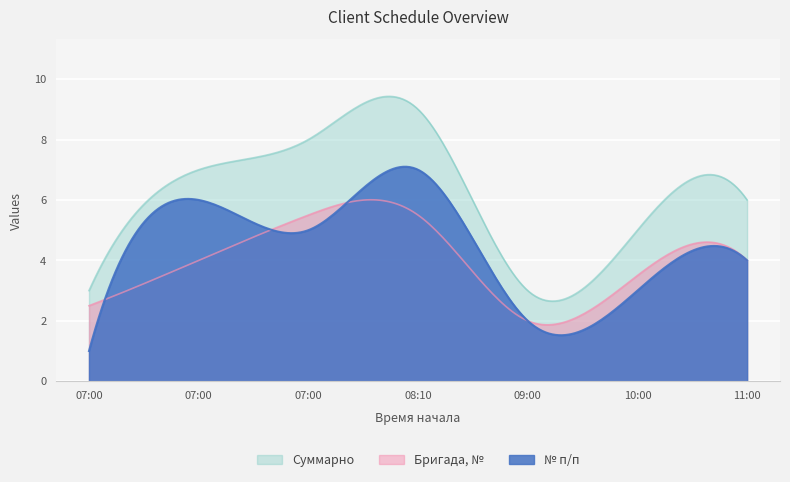

Which series has the widest spread of values?

Суммарно